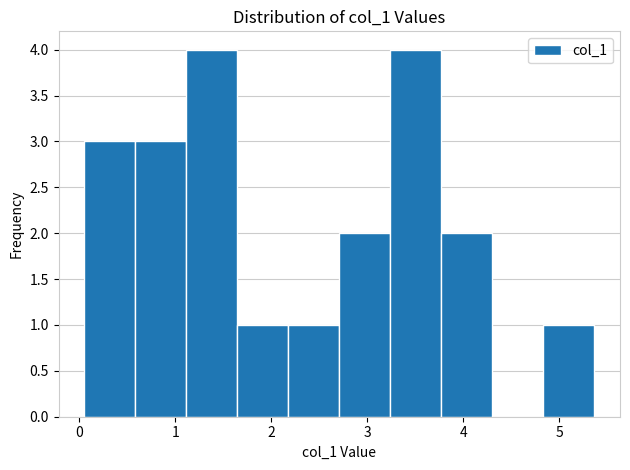

How tall is the bar that spans 3.8 to 4.3 on the x-axis? Neither the bar edges nor the heights are printed on the chart, so give them approximately, as read against the axes.

2